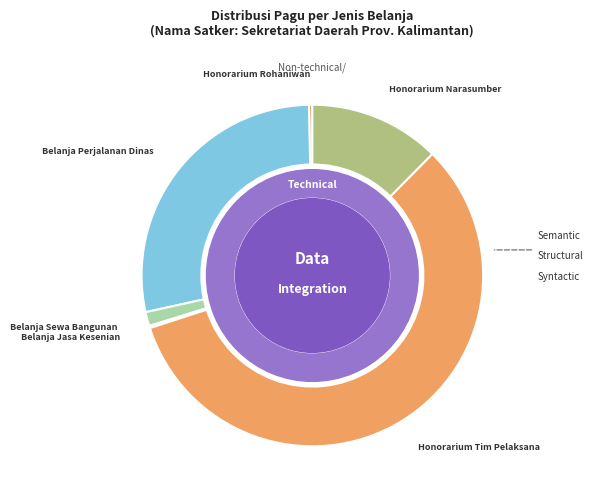

To the nearest percent, what is the difference between the largest and smallest slice percentages?

58%